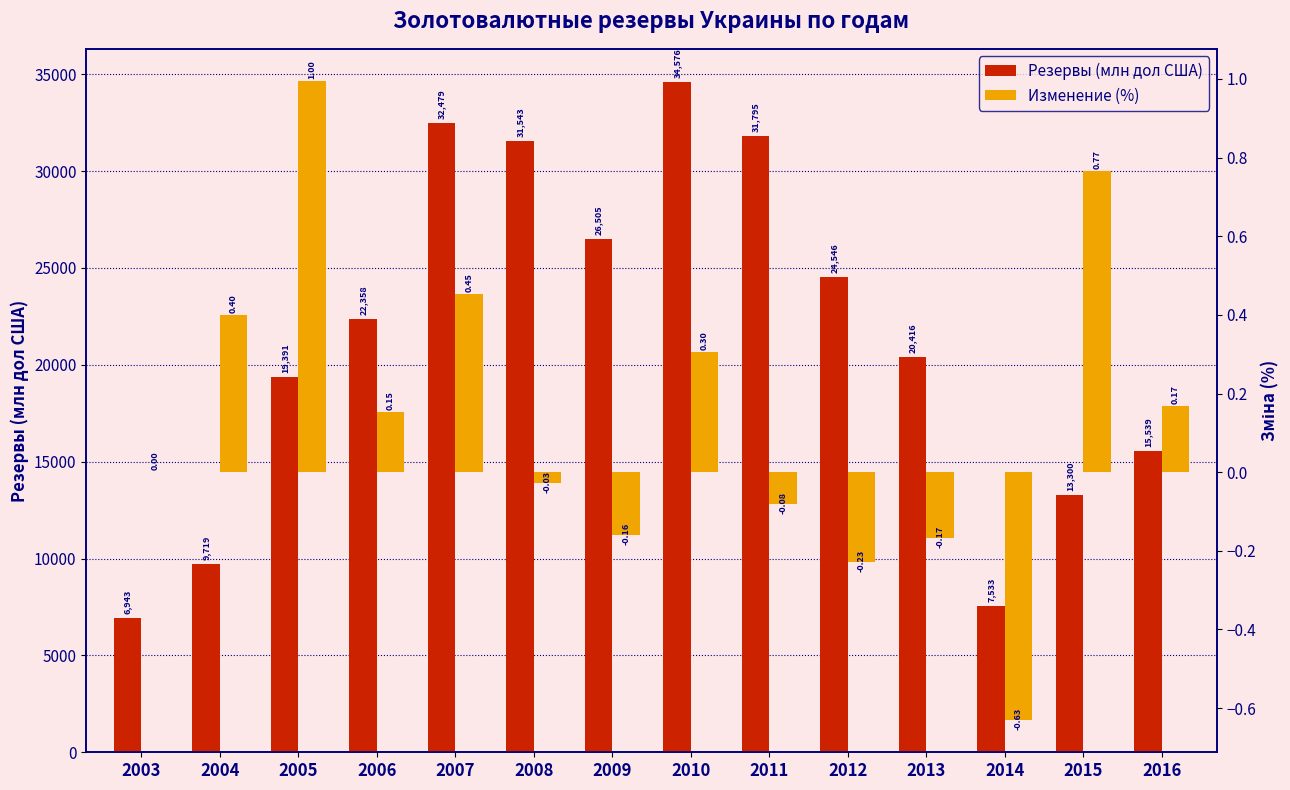

Count the number of categories in the chart.

14